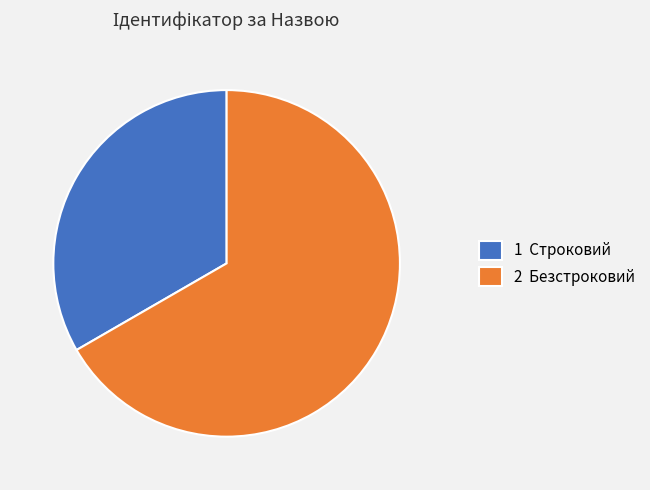

How many slices are in this pie chart?

2